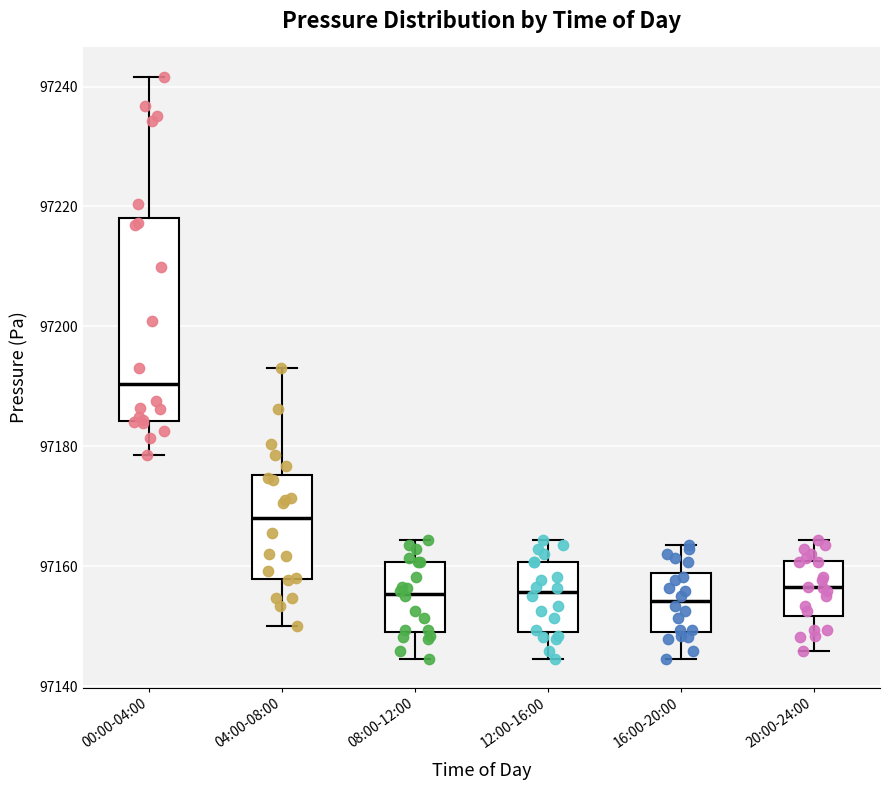

Reading left to right, read every box against the y-axis: the position of its median line, the range the box covers, and the ends of its whiskers. The values are not printed on the chart, so give them approximately, as read against the axis.

00:00-04:00: median 97190, box 97184 to 97218, whiskers 97178 to 97242
04:00-08:00: median 97168, box 97158 to 97176, whiskers 97150 to 97194
08:00-12:00: median 97156, box 97150 to 97160, whiskers 97144 to 97164
12:00-16:00: median 97156, box 97150 to 97160, whiskers 97144 to 97164
16:00-20:00: median 97154, box 97150 to 97158, whiskers 97144 to 97164
20:00-24:00: median 97156, box 97152 to 97160, whiskers 97146 to 97164